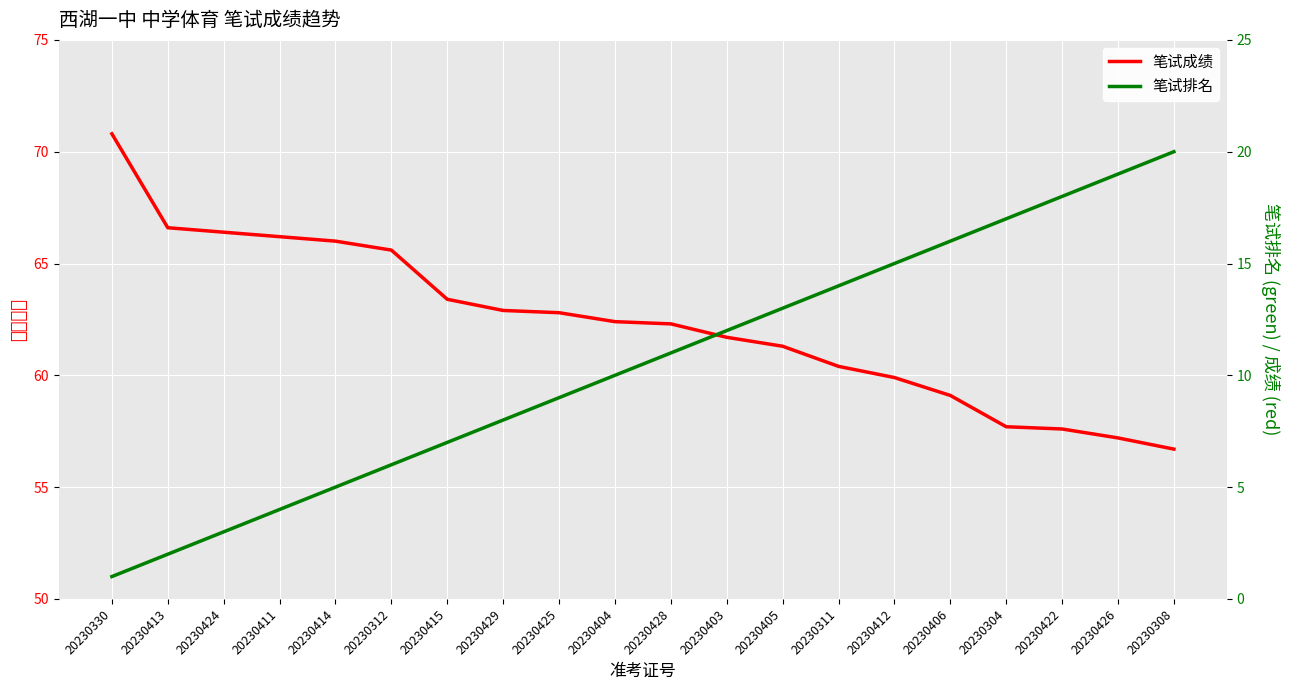

What are all the series names shown in the legend?

笔试成绩, 笔试排名